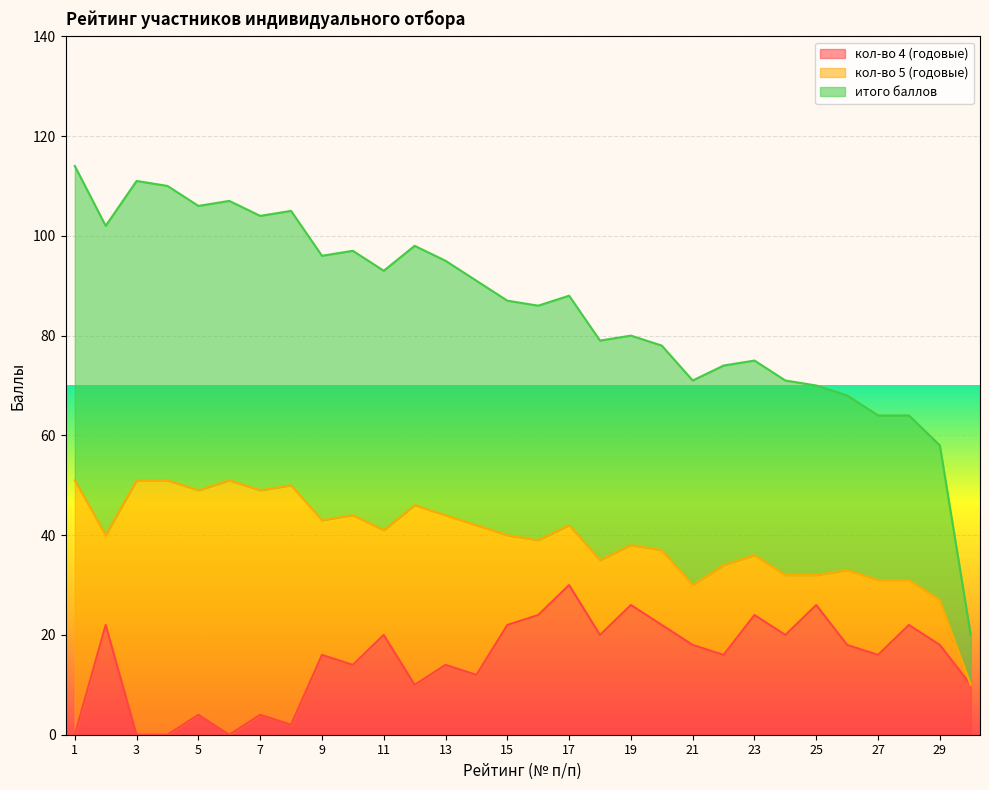

At how many categories does at least one series exceed 58?

28